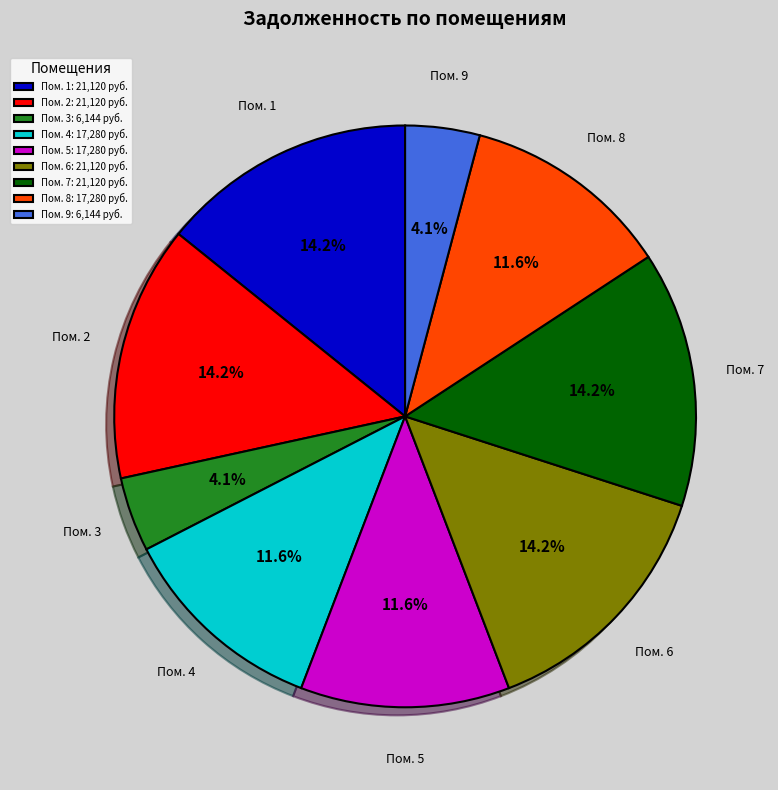

What percentage is NOT represented by Пом. 8?

88.4%